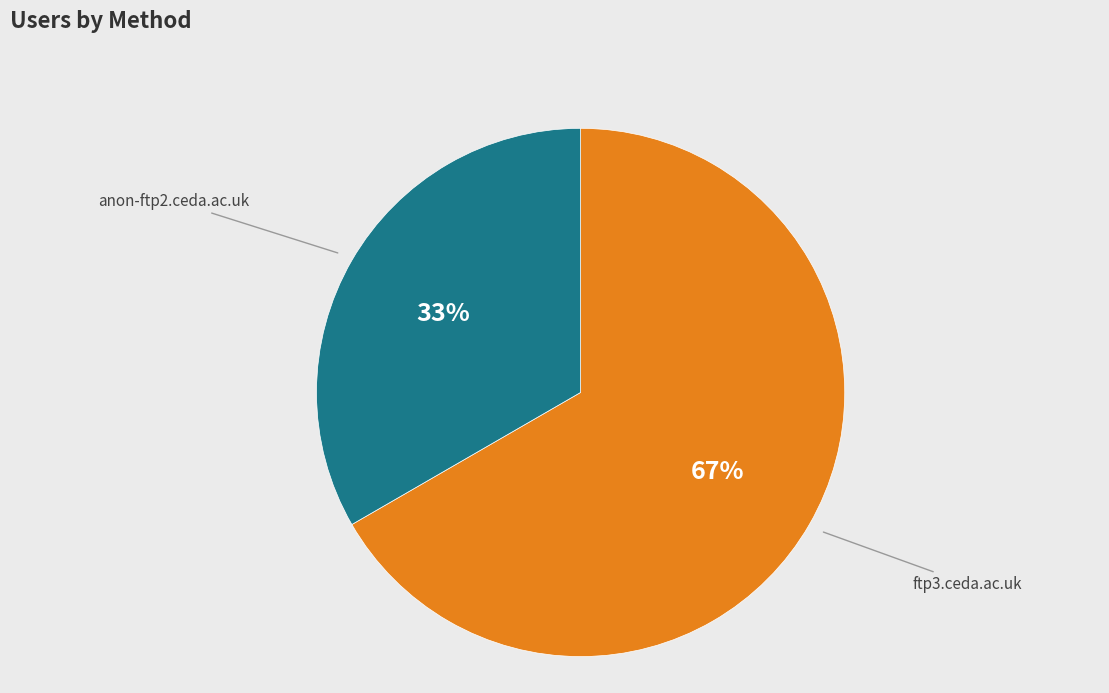

Rank the categories by value from lowest to highest.

anon-ftp2.ceda.ac.uk, ftp3.ceda.ac.uk